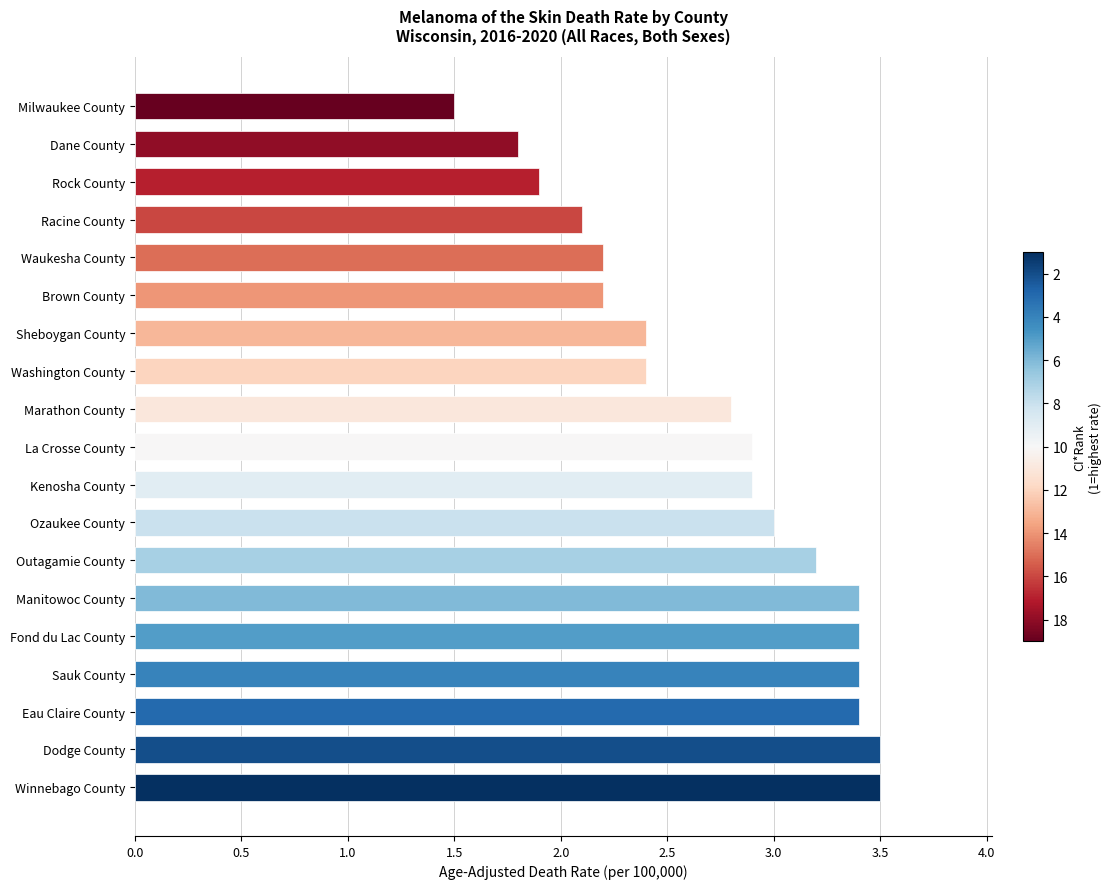

How many data points does each series have?

19